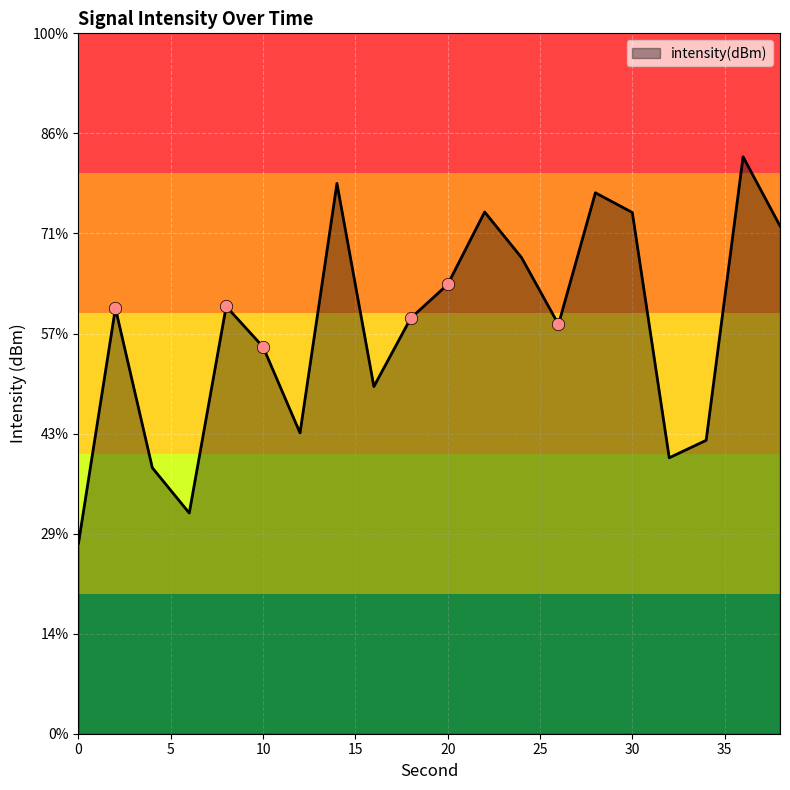

What is the change in value from 10 to 22?

+5.2